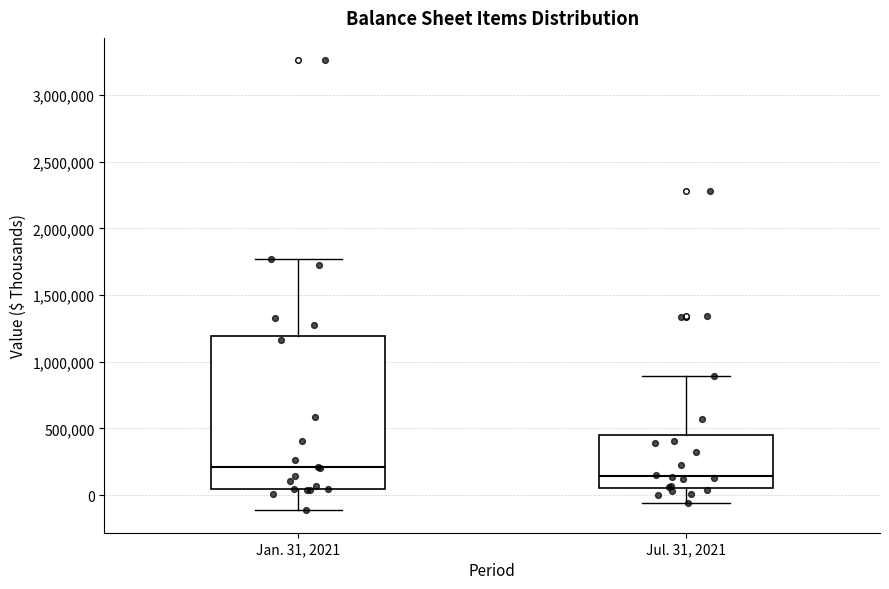

Reading left to right, read every box against the y-axis: the position of its median line, the range the box covers, and the ends of its whiskers. The values are not printed on the chart, so give them approximately, as read against the axis.

Jan. 31, 2021: median 200000, box 50000 to 1200000, whiskers -100000 to 1750000
Jul. 31, 2021: median 150000, box 50000 to 450000, whiskers -50000 to 900000